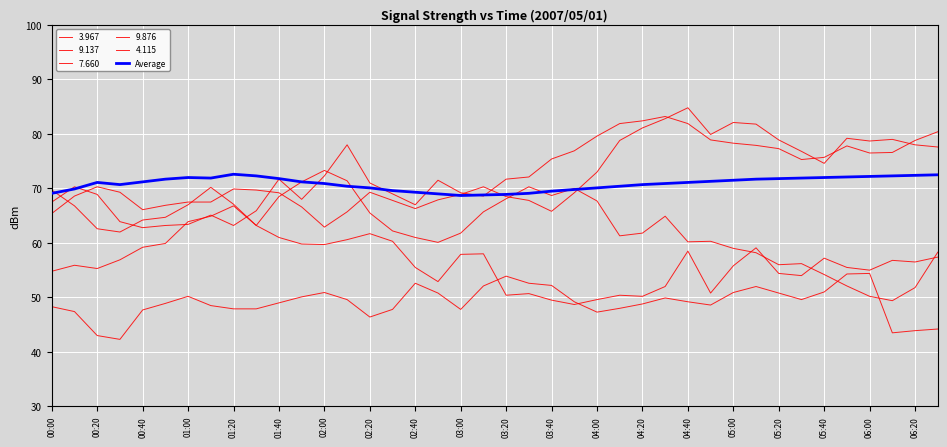

How many lines are shown in the chart?

6